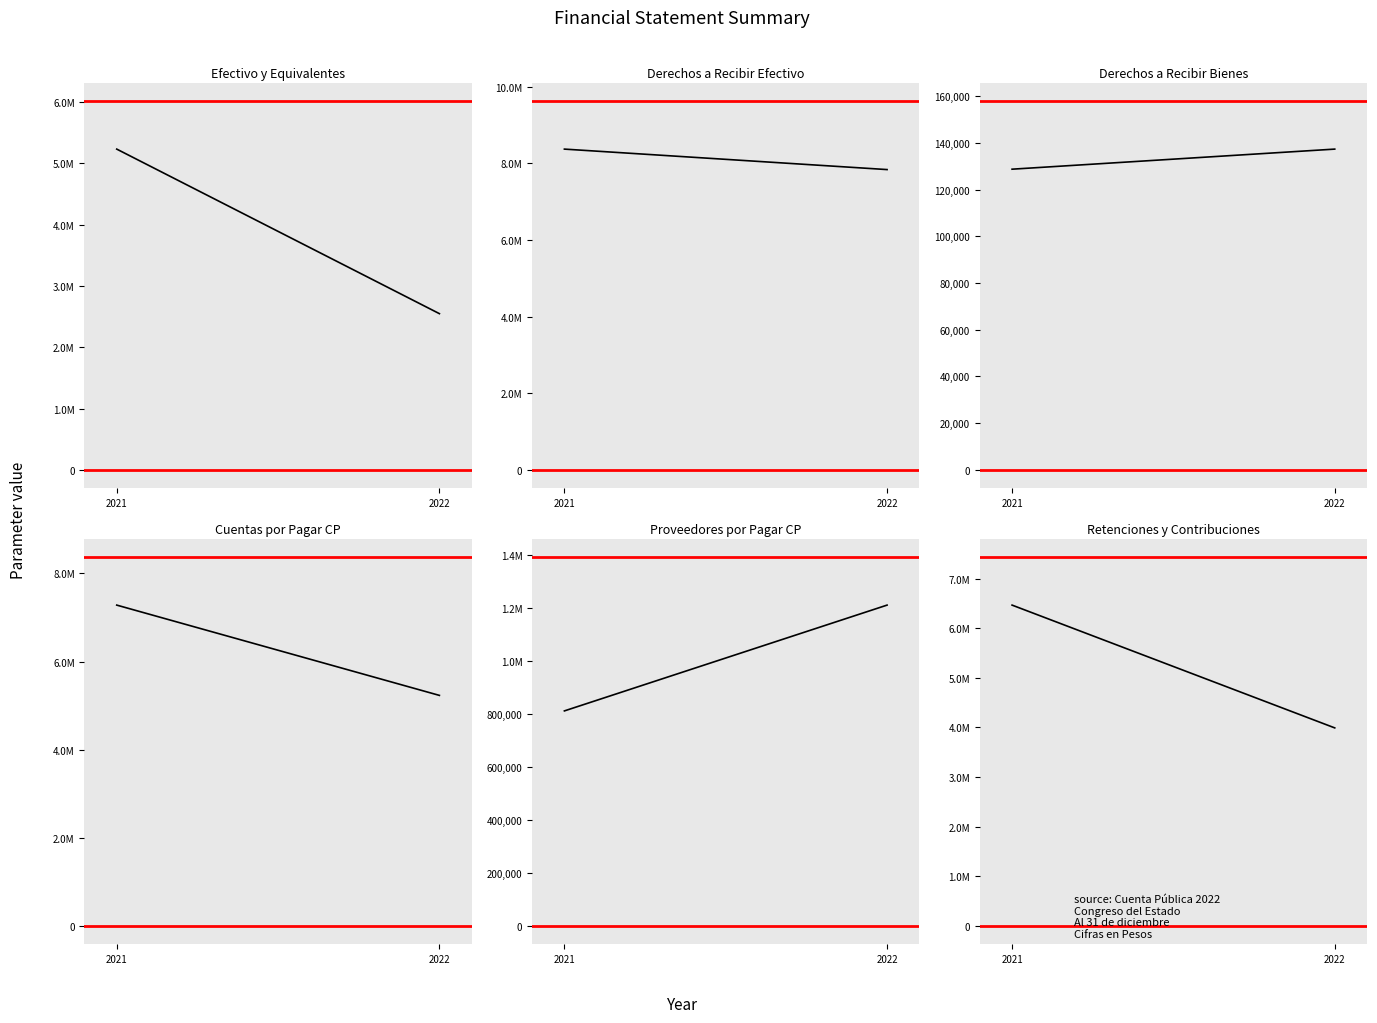

Rank the series by their maximum value, from lowest to highest.

Derechos a Recibir Bienes, Proveedores por Pagar CP, Efectivo y Equivalentes, Retenciones y Contribuciones, Cuentas por Pagar CP, Derechos a Recibir Efectivo